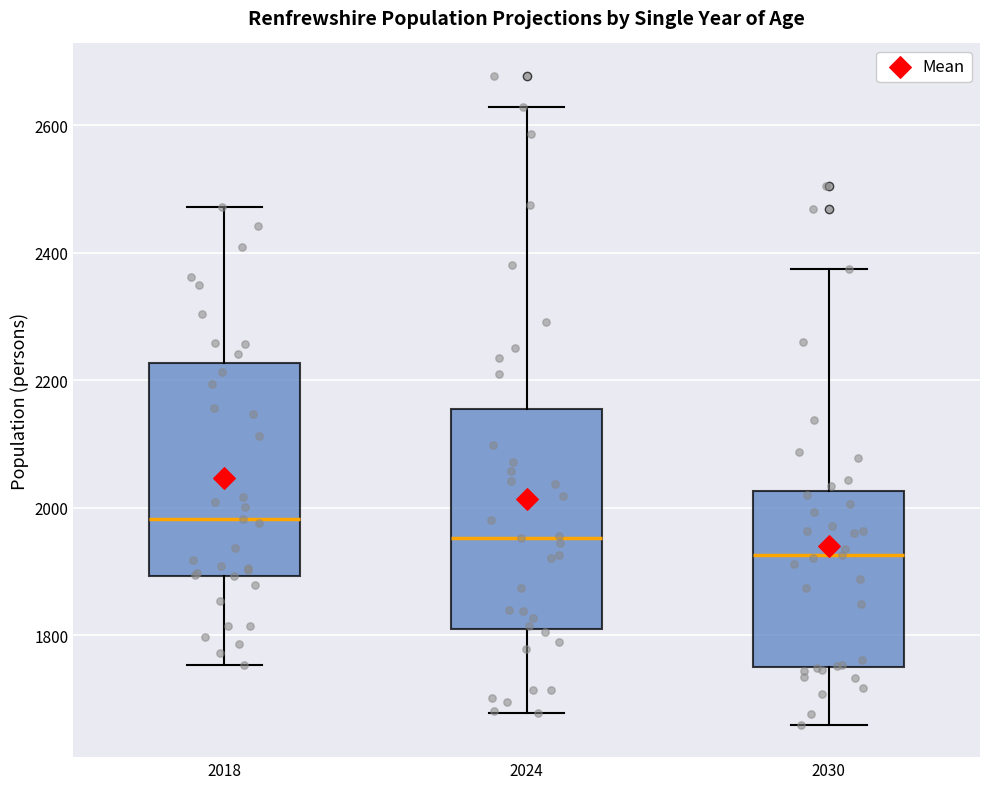

Reading left to right, transcribe this box plot: for each box, give where its median line is, the range the box spans, and where its two whiskers end, as read against the y-axis. The values are not printed on the chart, so give them approximately, as read against the axis.

2018: median 1980, box 1900 to 2220, whiskers 1760 to 2480
2024: median 1960, box 1820 to 2160, whiskers 1680 to 2620
2030: median 1920, box 1760 to 2020, whiskers 1660 to 2380